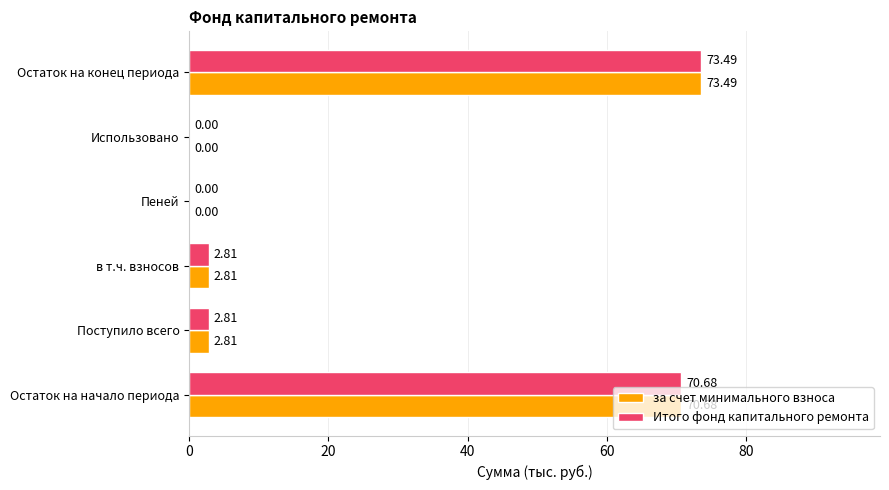

What is the sum of the Итого фонд капитального ремонта values at Остаток на начало периода and Поступило всего?

73.5